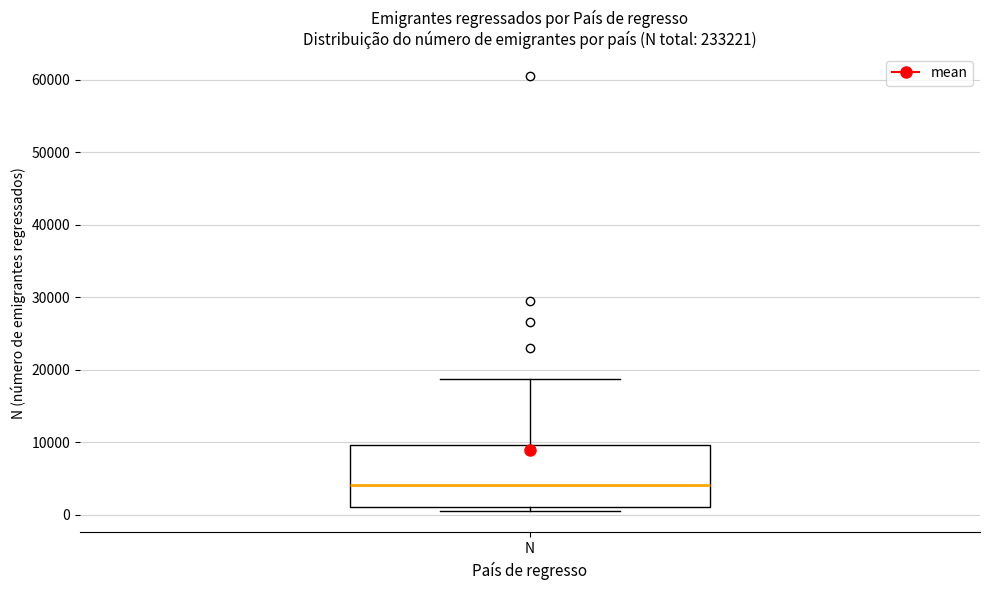

Read this box plot against the y-axis: the position of the median line, the range covered by the box, and the ends of both whiskers. The values are not printed on the chart, so give them approximately, as read against the axis.

median 4000, box 1000 to 10000, whiskers 1000 (just below the box's lower edge) to 19000